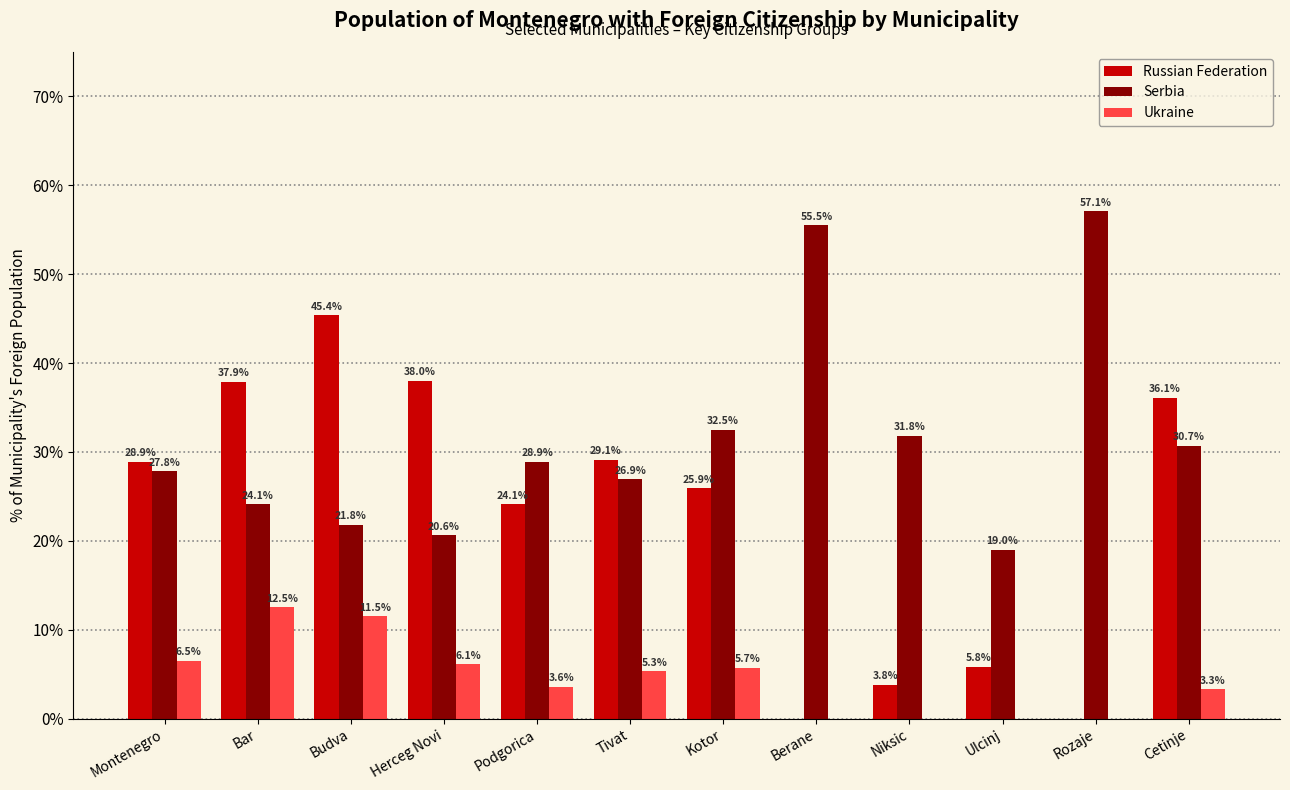

What is the sum of the Serbia values at Bar and Rozaje?

81.2